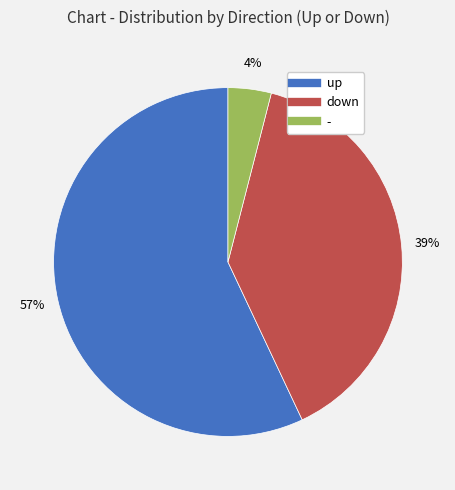

How many segments does this pie chart have?

3